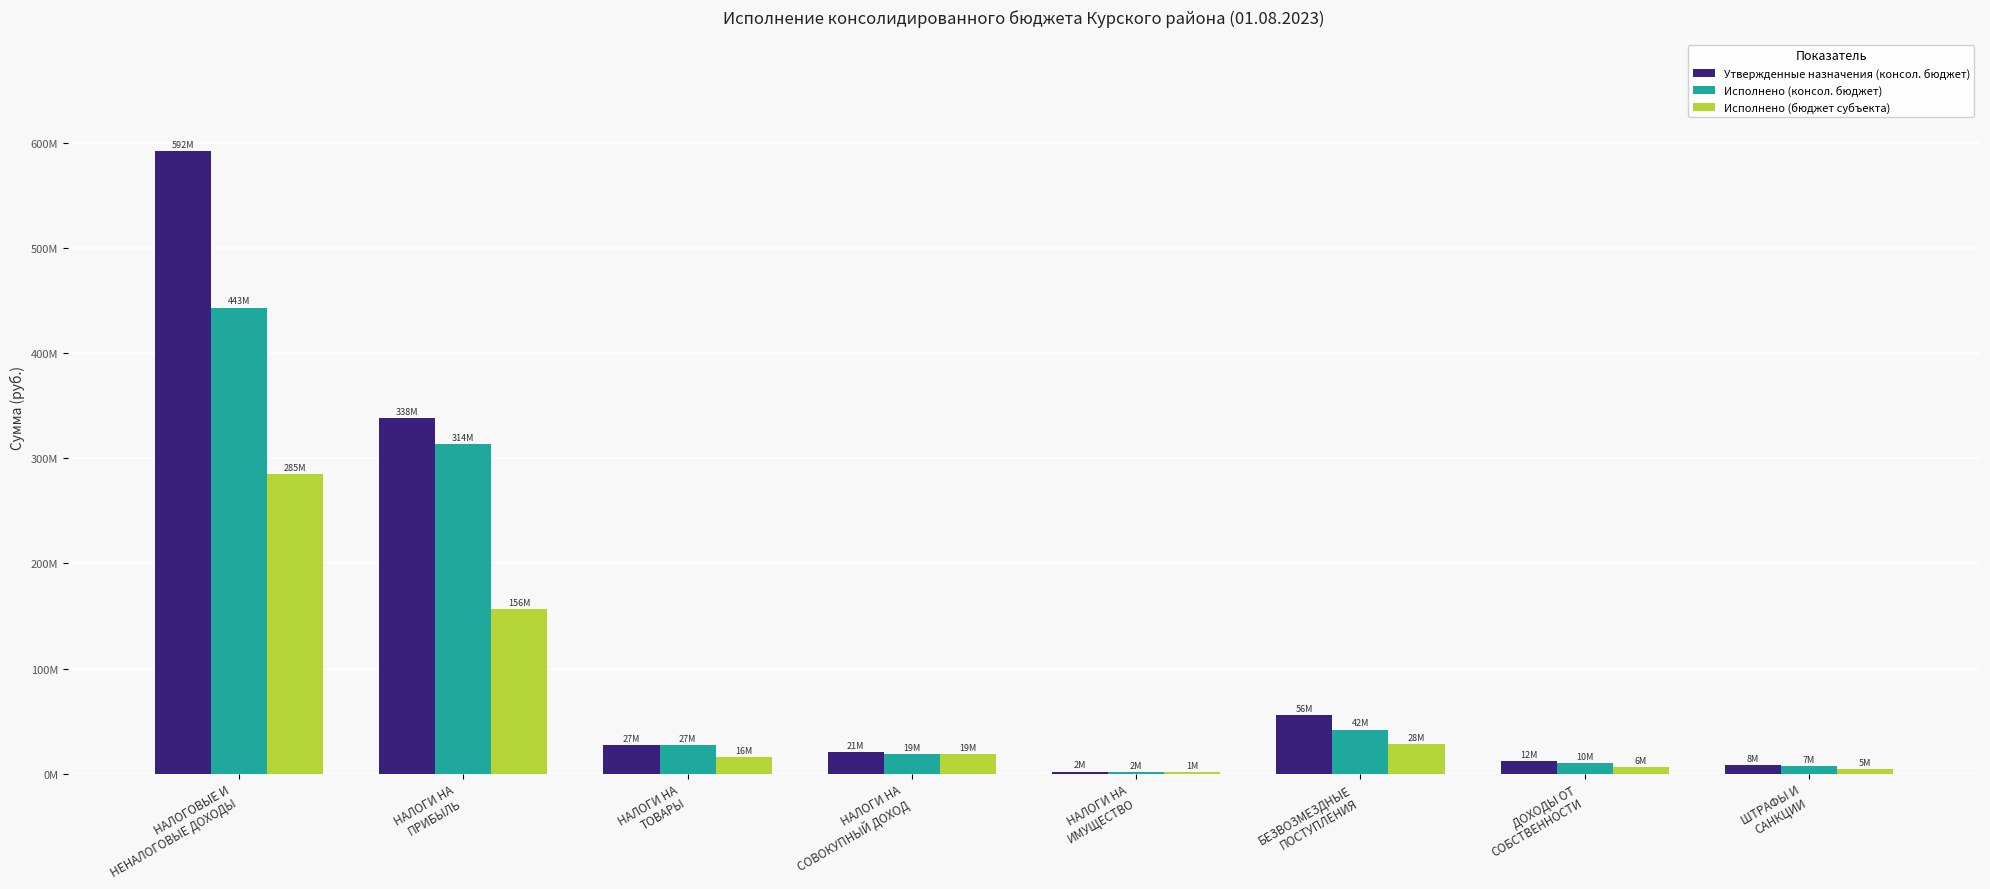

What is the label of the 2nd bar from the right?

ДОХОДЫ ОТ
СОБСТВЕННОСТИ